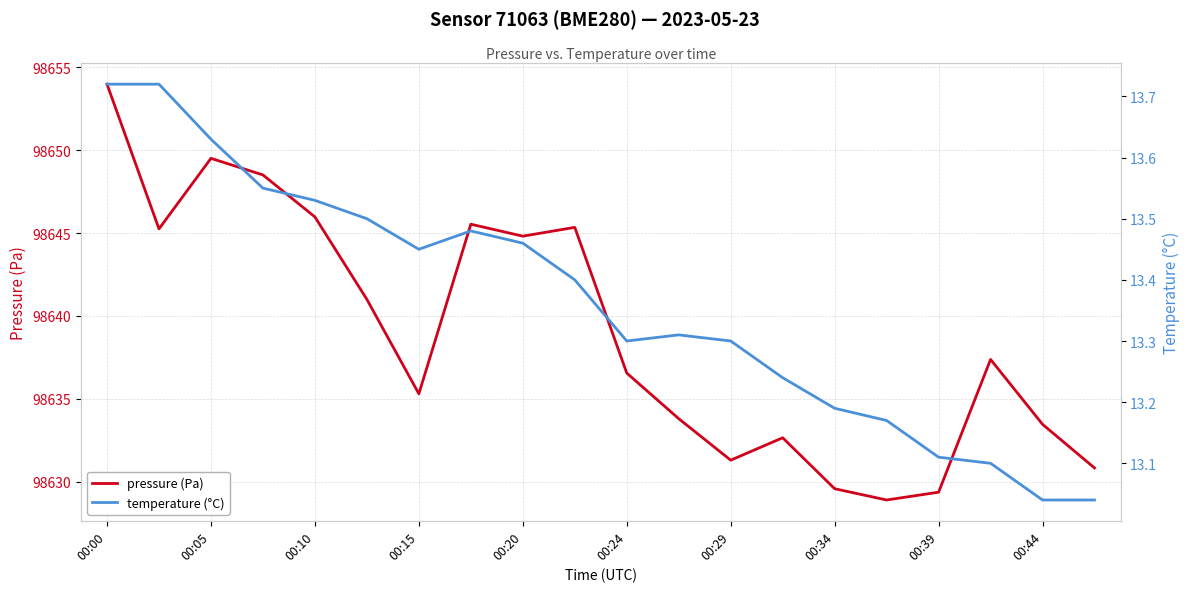

What is the average value of the temperature (°C) series?

13.4